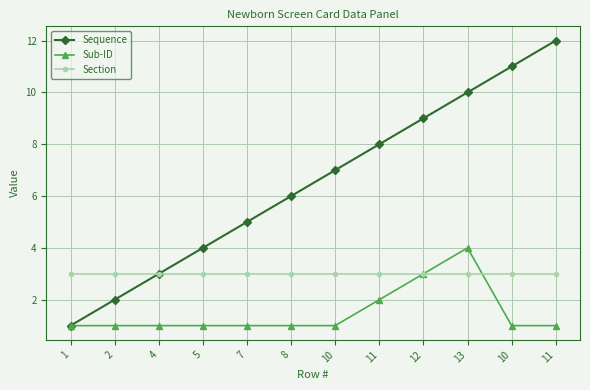

How many lines are shown in the chart?

3